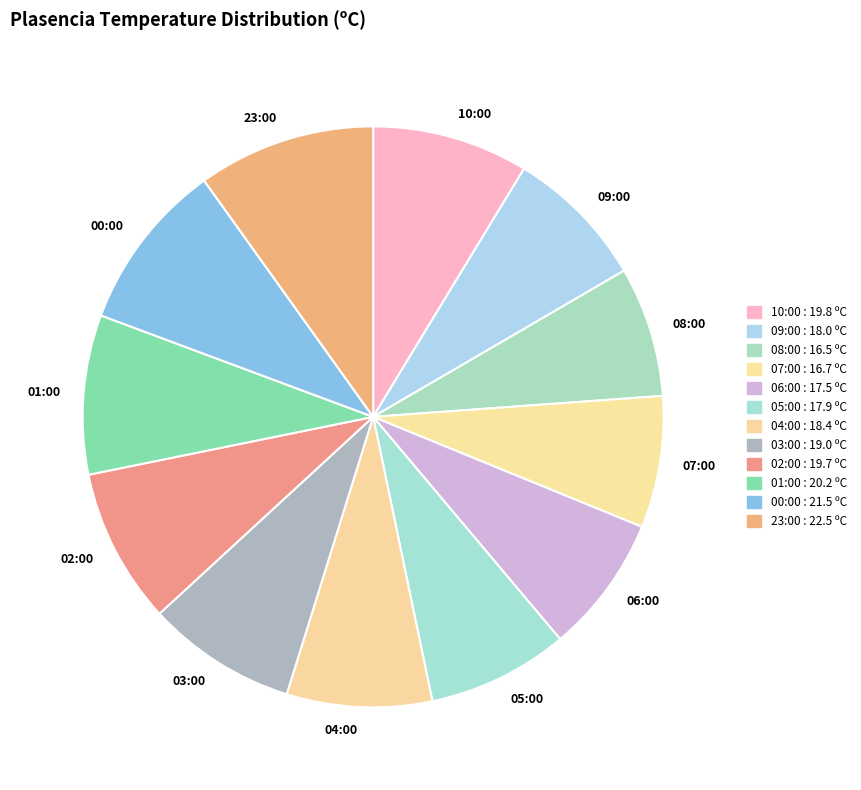

Does 04:00 account for over 50% of the chart?

No